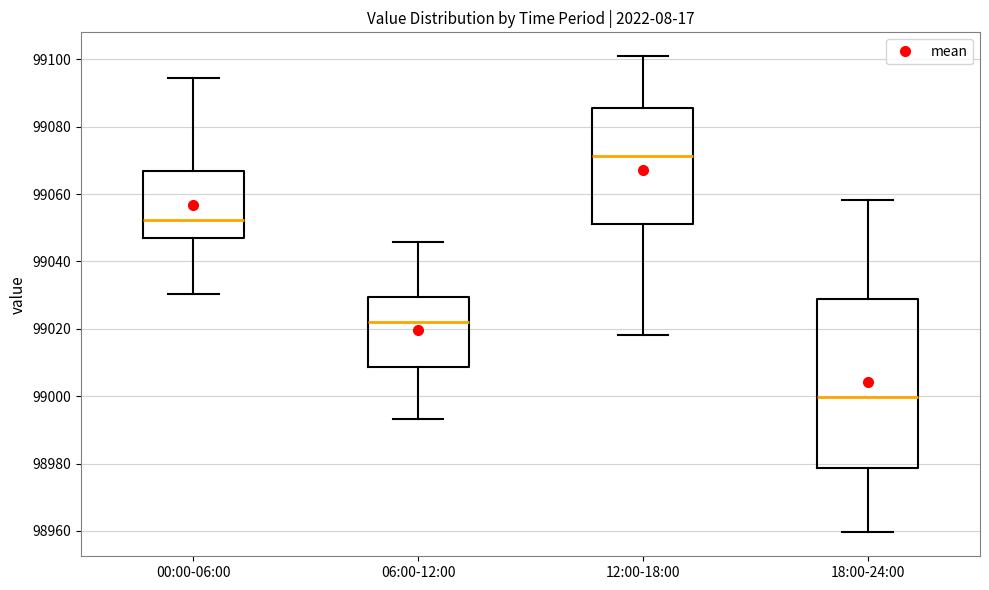

Which box's median line is the highest?

12:00-18:00